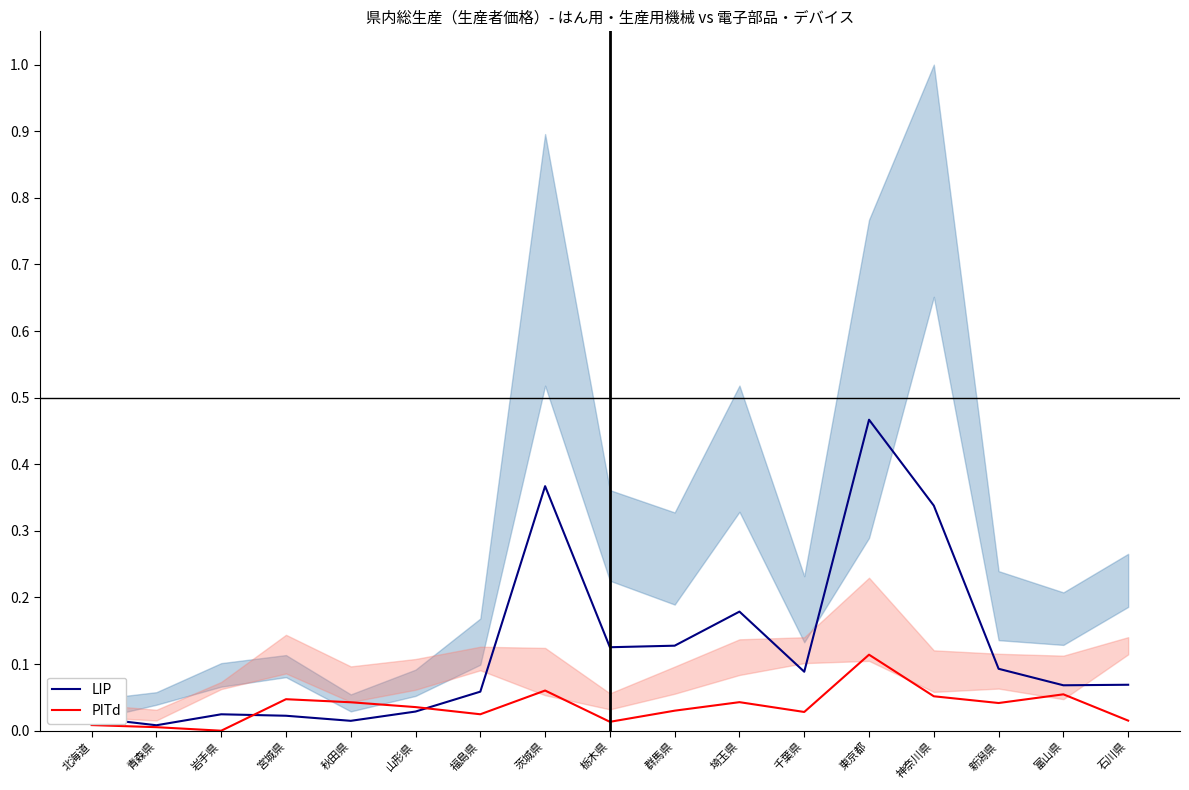

What is the greatest value displayed?

0.5